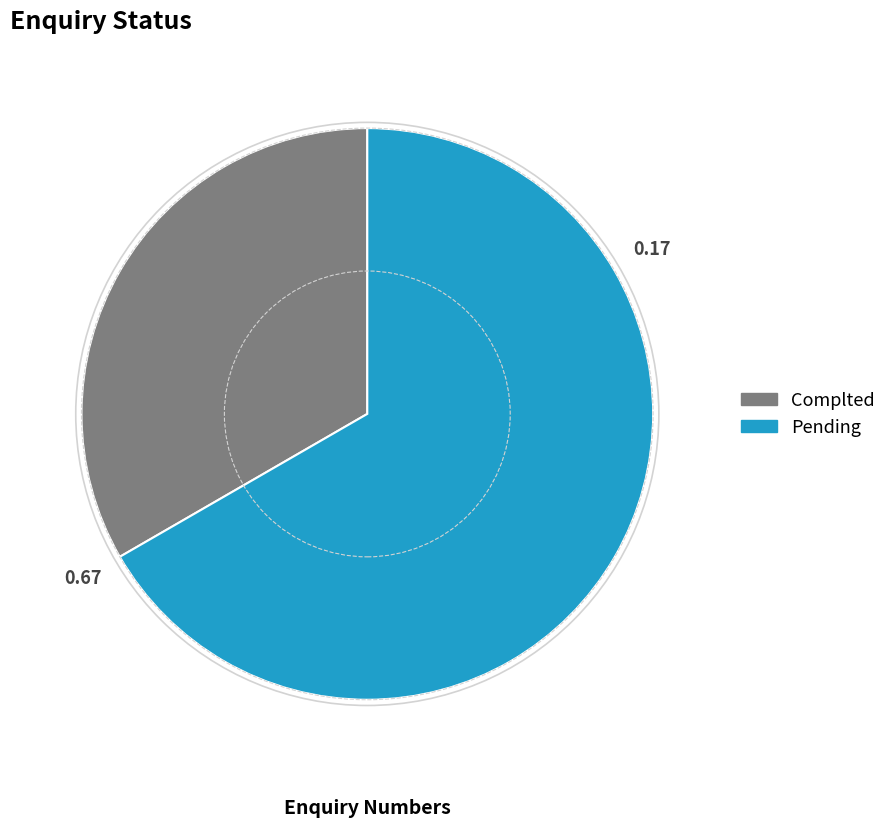

Which slice is the smallest?

Complted